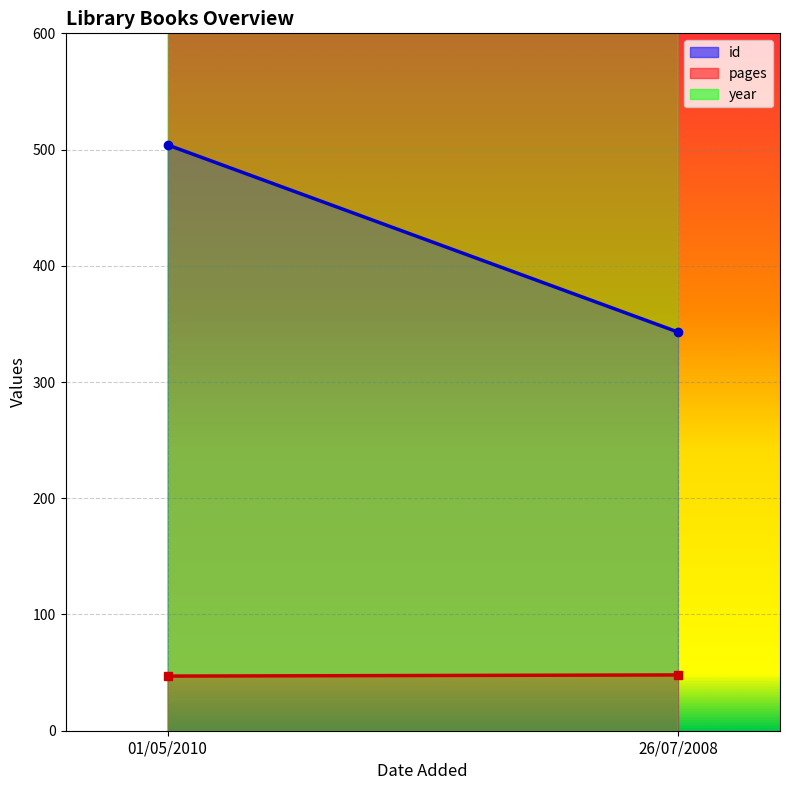

What is the label of the 1st point from the right?

26/07/2008